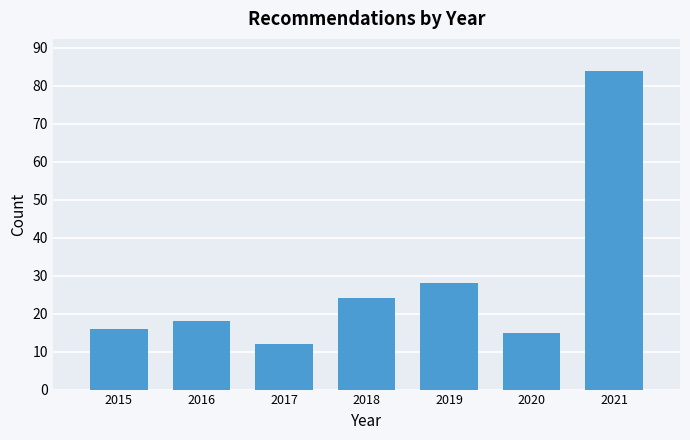

Reading left to right, what are all the values shown in this chart?

2015=16	2016=18	2017=12	2018=24	2019=28	2020=15	2021=84